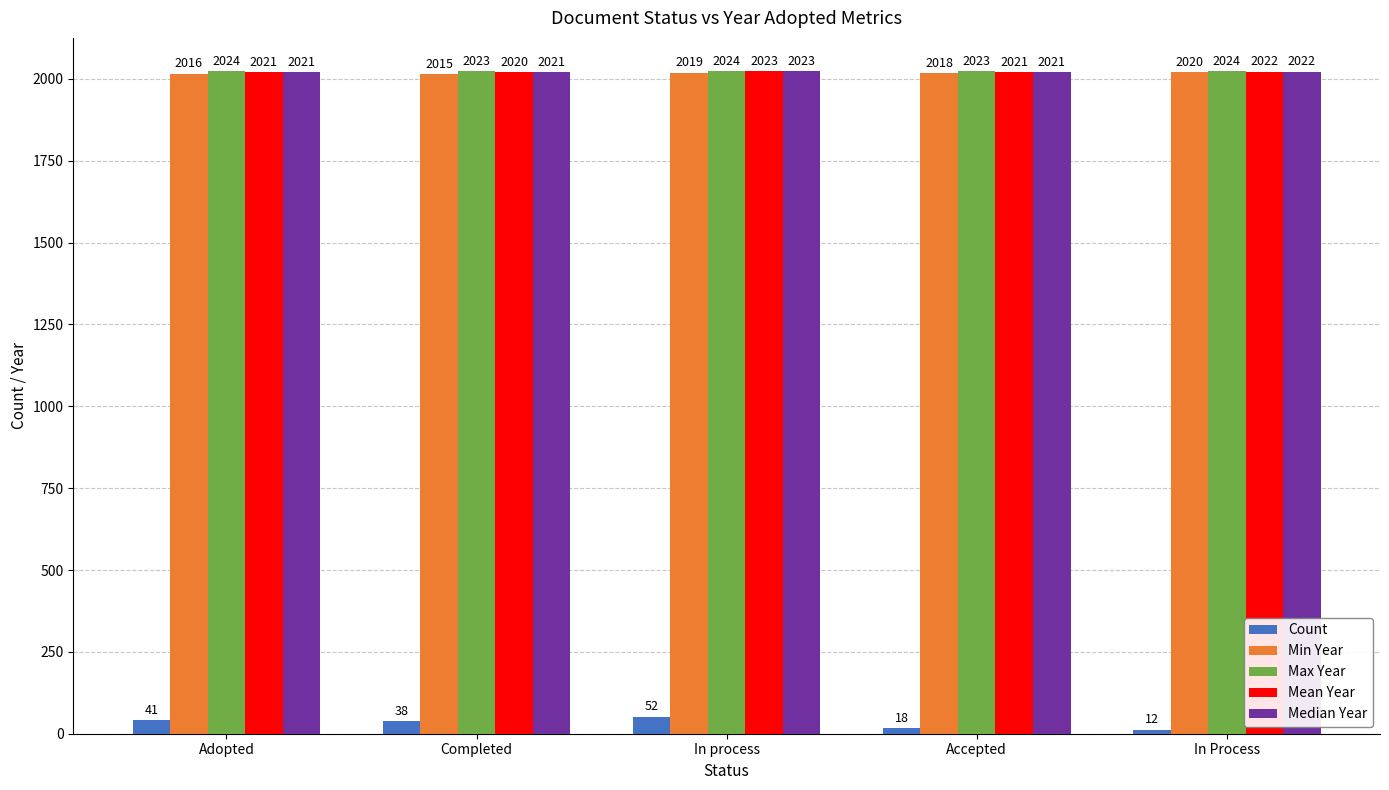

Where does the Count series first go above 38?

Adopted